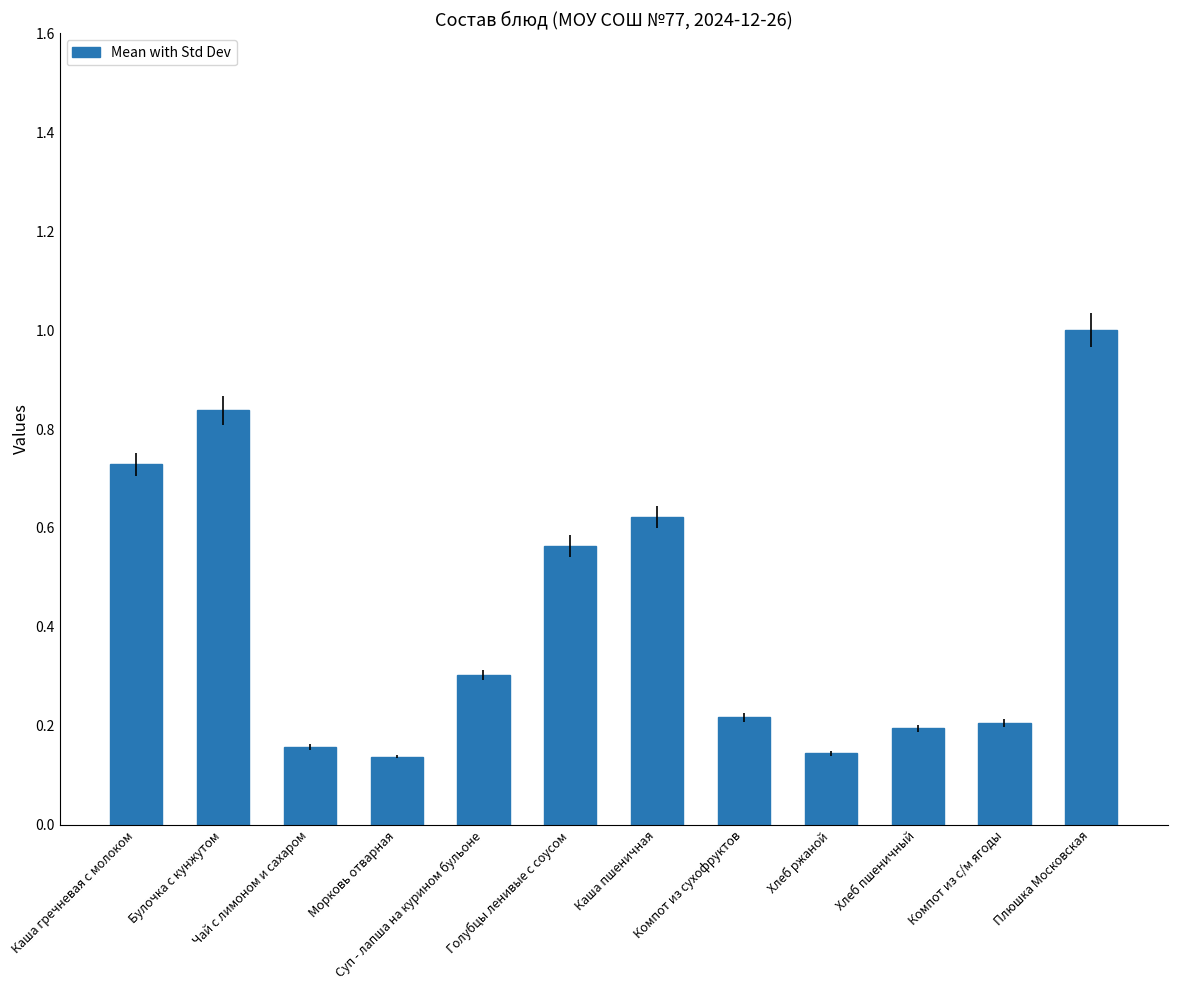

Is it true that the value at Суп - лапша на курином бульоне is 0.3?

True